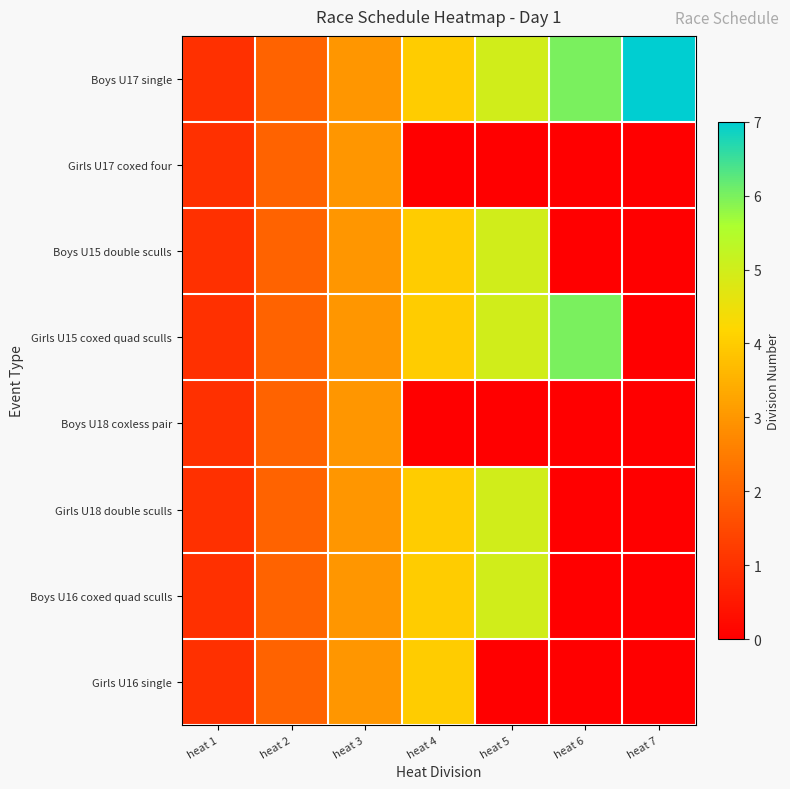

Read the Boys U17 single value at heat 6.

6.0